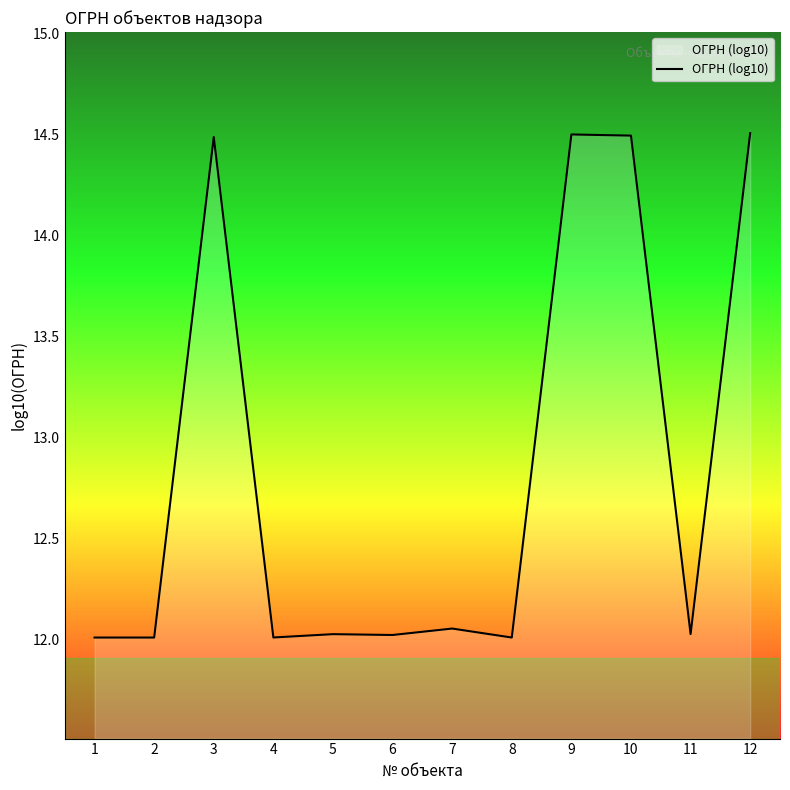

What is the minimum value shown in the chart?

12.0